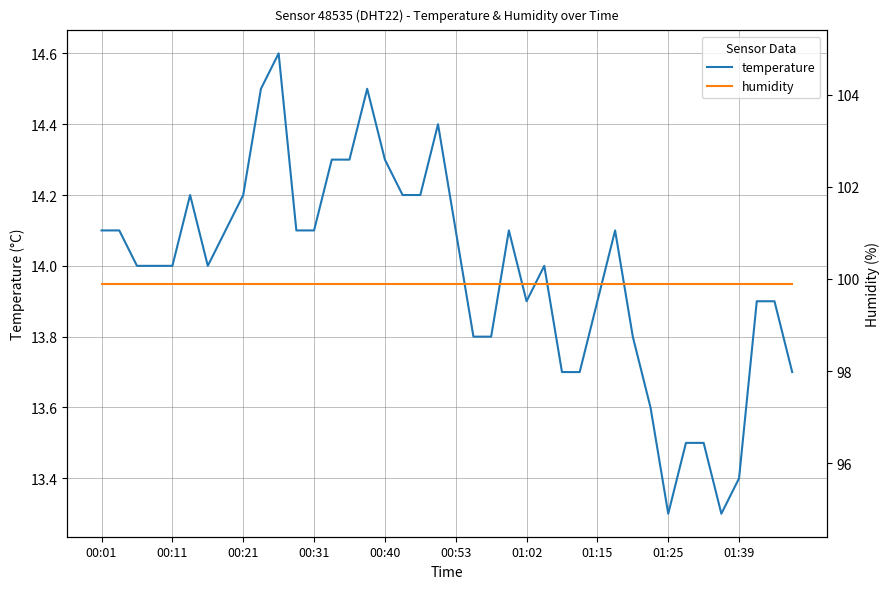

Does the chart display data point markers on the line(s)?

No